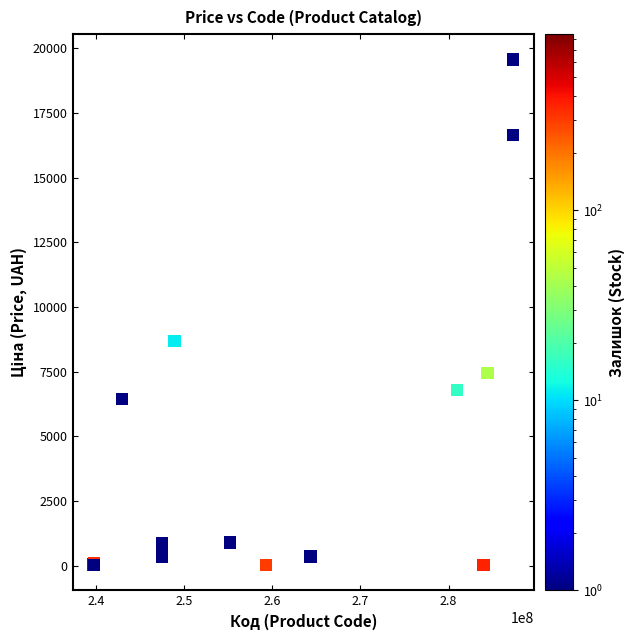

What Y value in the scatter plot is closest to 9797?

8679.5